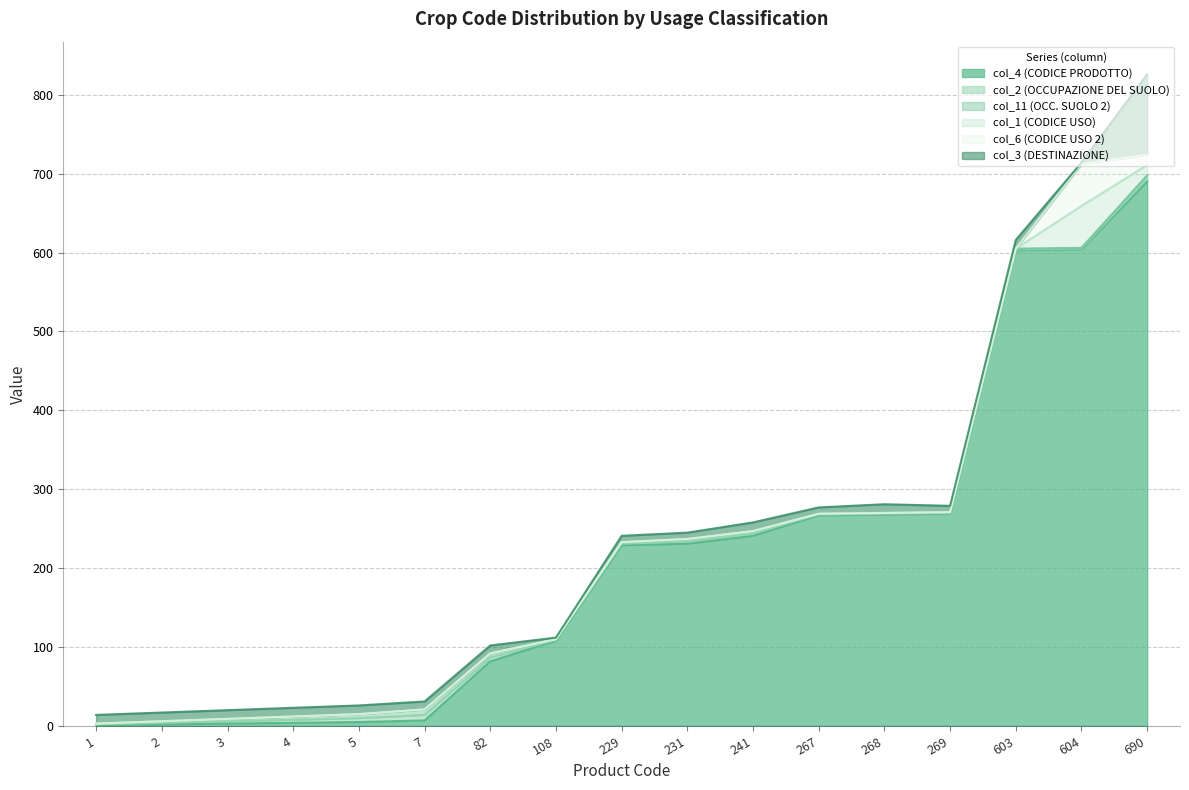

List the series in order of their peak value, lowest first.

col_2 (OCCUPAZIONE DEL SUOLO), col_11 (OCC. SUOLO 2), col_1 (CODICE USO), col_6 (CODICE USO 2), col_3 (DESTINAZIONE), col_4 (CODICE PRODOTTO)